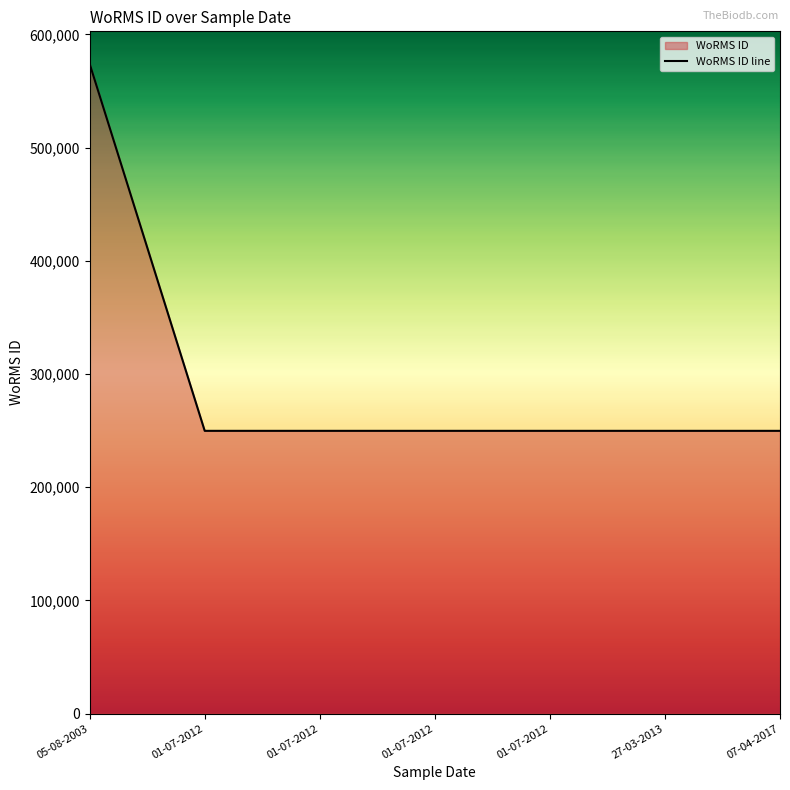

List the labels in order of value, largest first.

05-08-2003, 01-07-2012, 01-07-2012, 01-07-2012, 01-07-2012, 27-03-2013, 07-04-2017